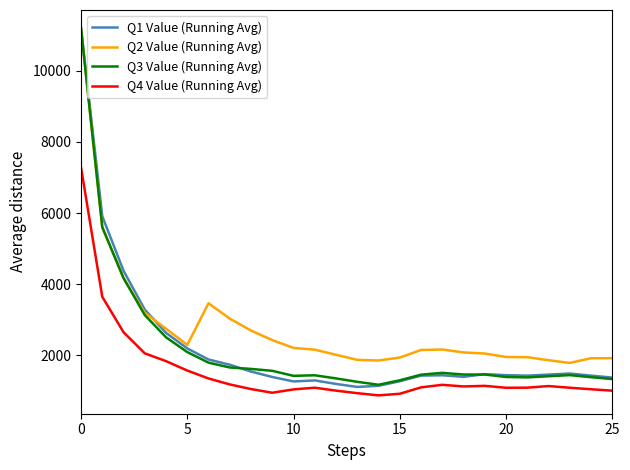

Which series has the largest total across all categories?

Q2 Value (Running Avg)